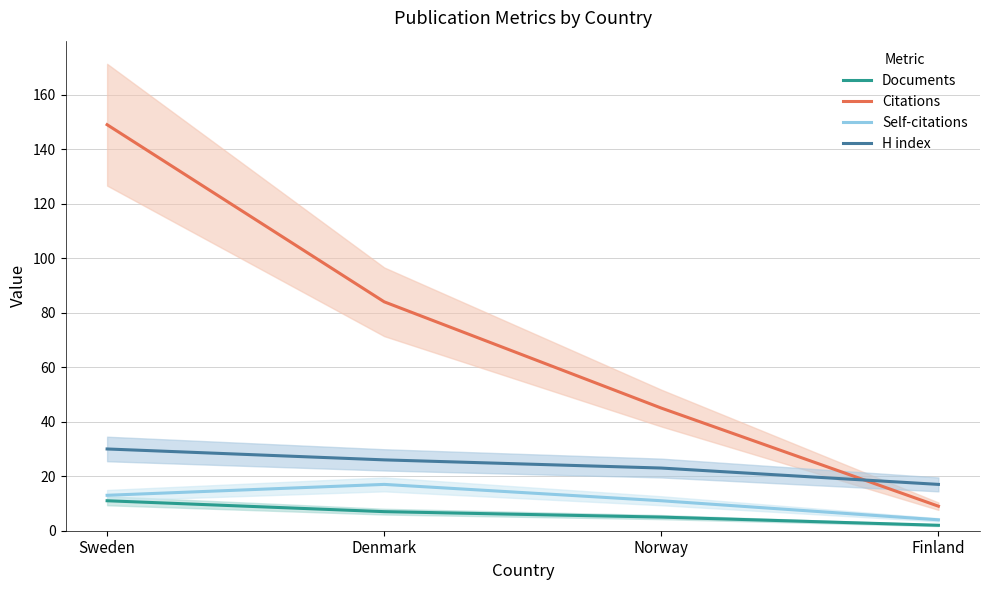

At which category does the chart reach its peak across all series?

Sweden